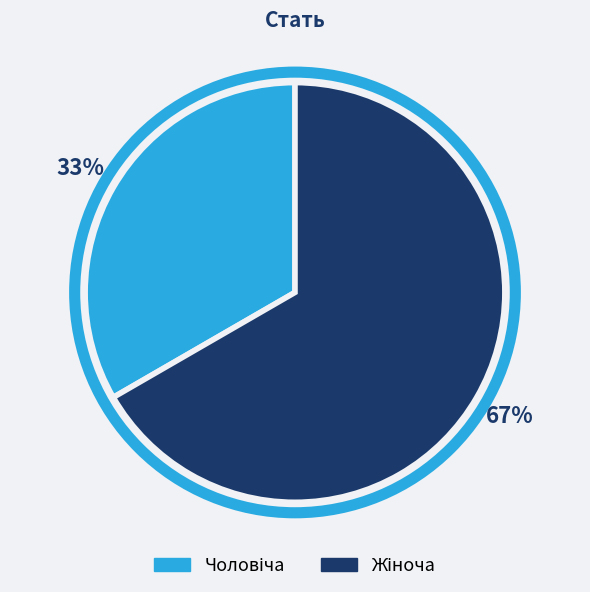

Is there a majority slice in this chart?

Yes